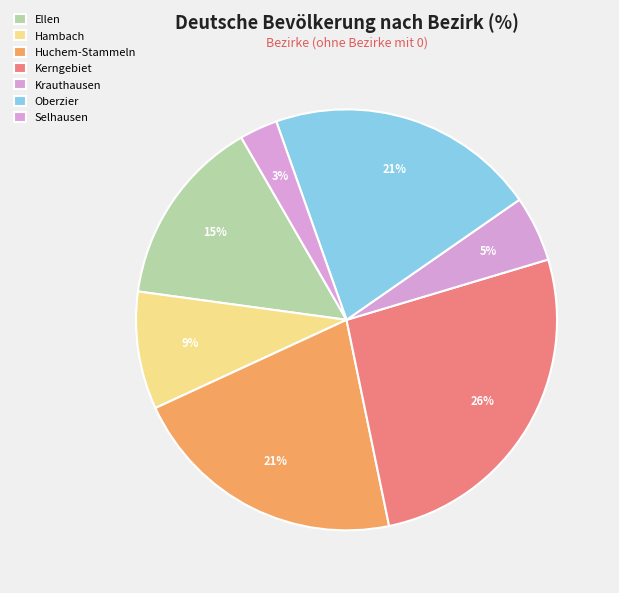

Is Kerngebiet the majority of the pie?

No